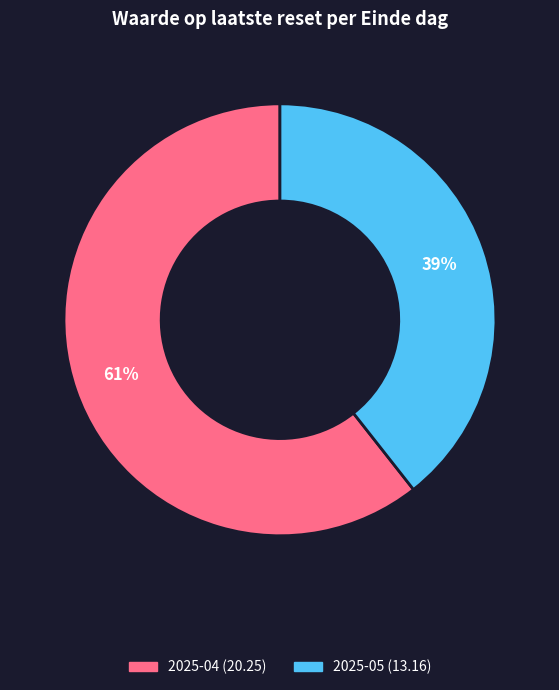

Does any single category account for the majority?

Yes